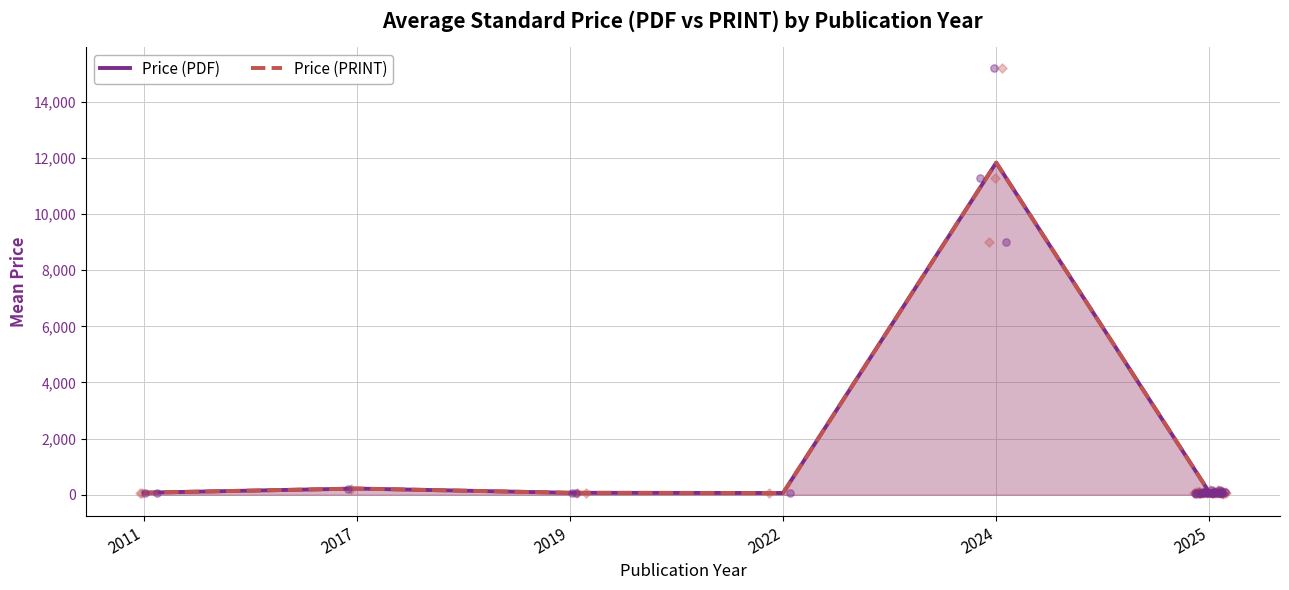

What are all the series names shown in the legend?

Price (PDF), Price (PRINT)